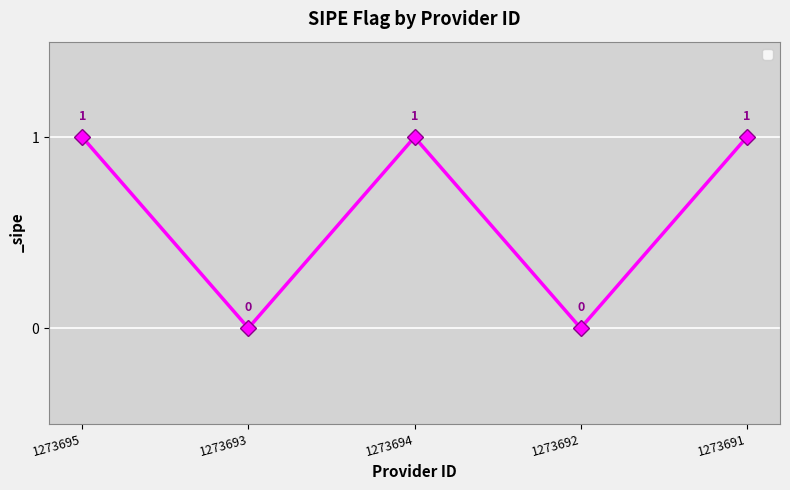

What is the maximum value shown in the chart?

1